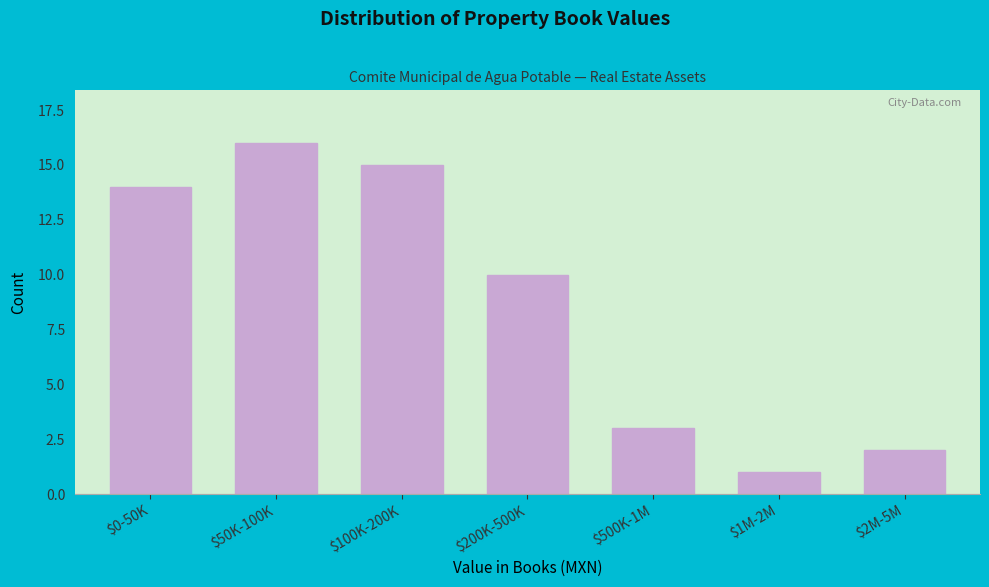

Reading left to right, transcribe all the data shown in this chart.

14	16	15	10	3	1	2